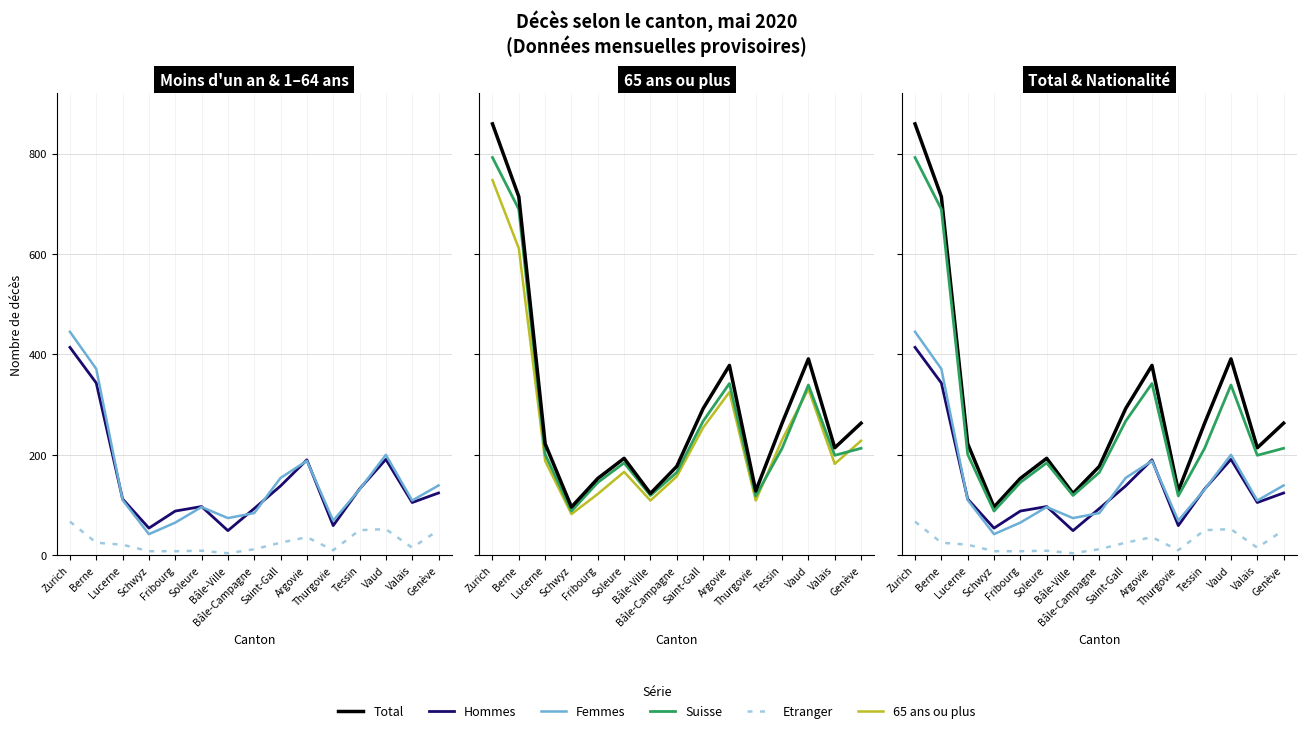

What is the label of the 4th point from the left?

Schwyz